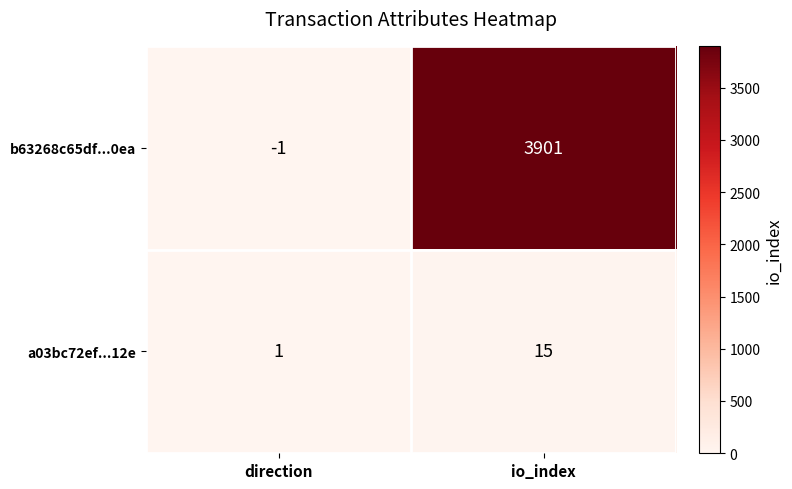

What is the difference between the b63268c65df...0ea values at direction and io_index?

3902